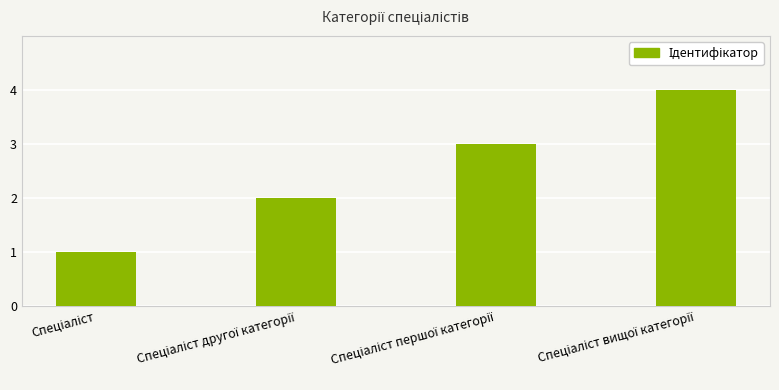

What is the difference between the maximum and minimum values?

3